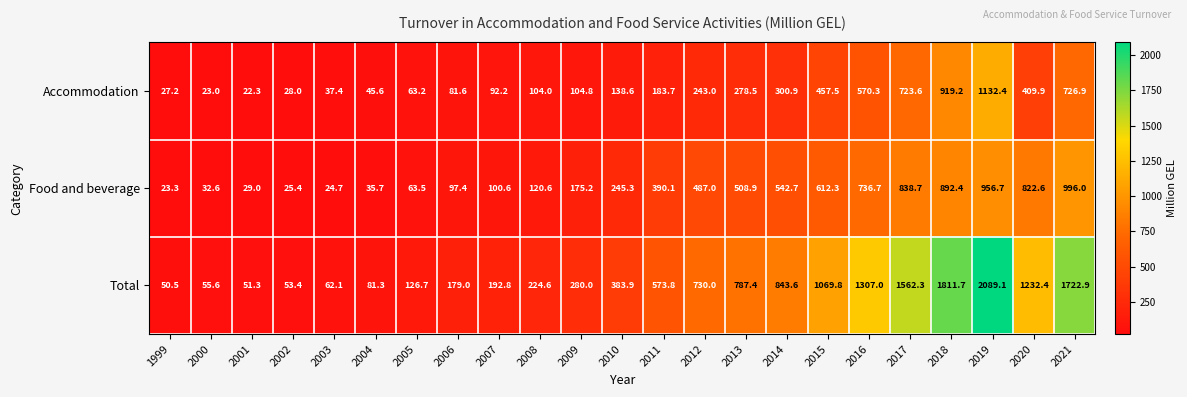

What is the sum of the Food and beverage values at 2020 and 2012?

1309.6